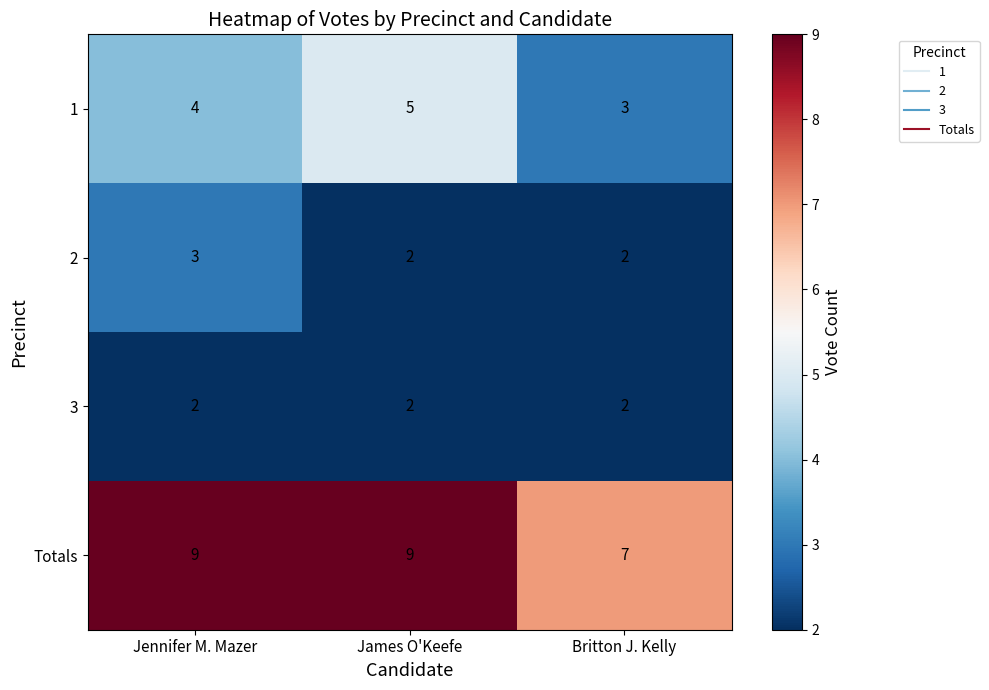

What is the greatest value displayed?

9